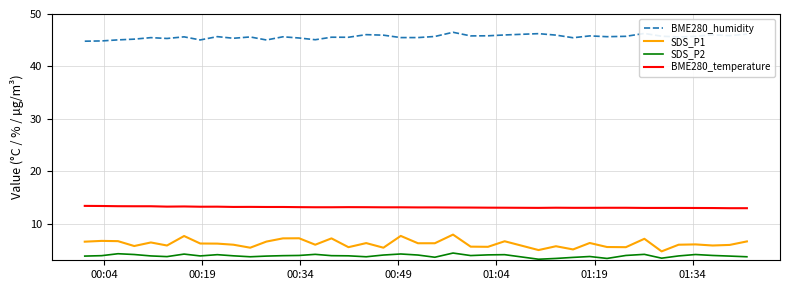

Rank the series by their maximum value, from highest to lowest.

BME280_humidity, BME280_temperature, SDS_P1, SDS_P2